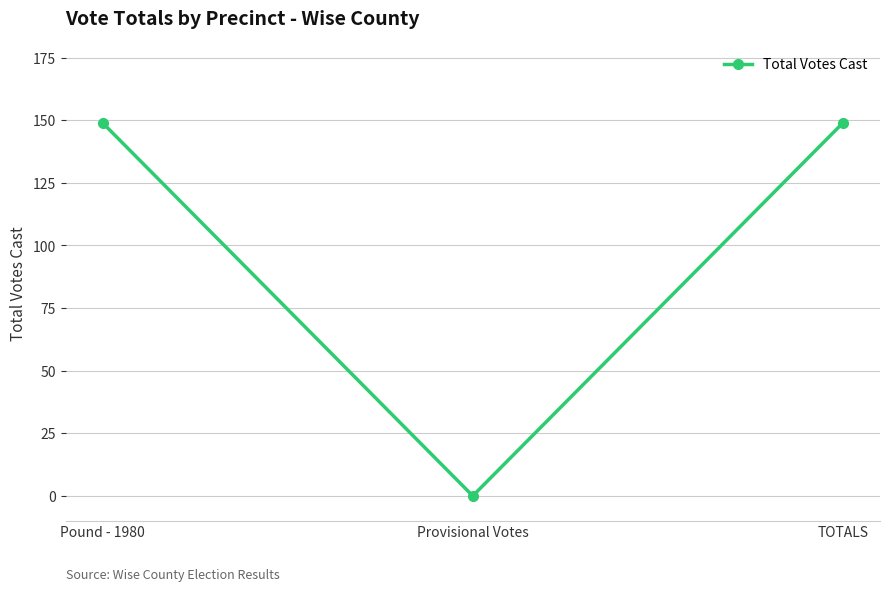

What is the value of the 1st point from the left?

149